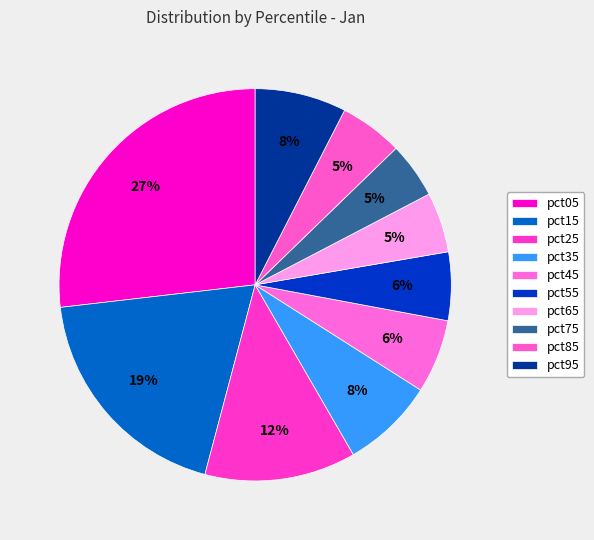

Combined, what portion of the pie is pct65 and pct05?

31.8%